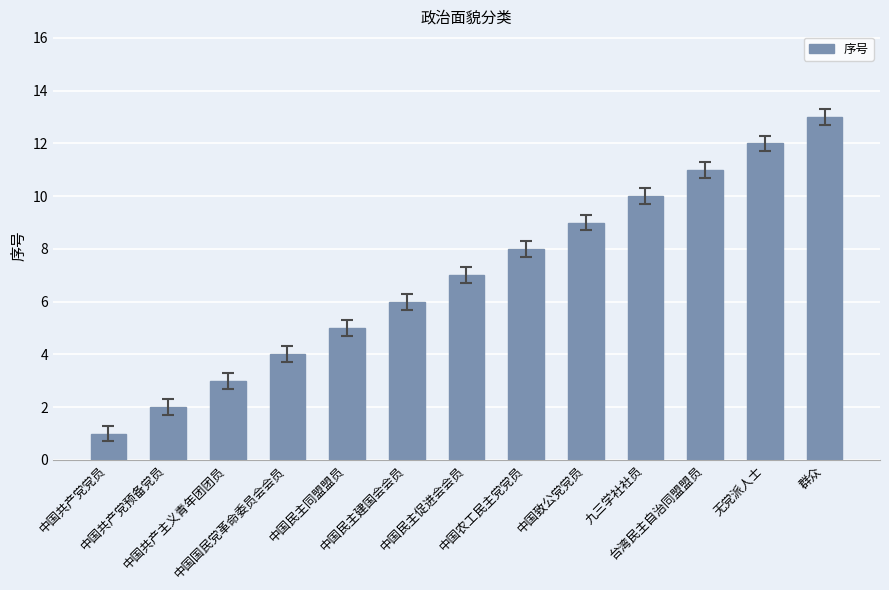

True or false: the data shows 17 at 台湾民主自治同盟盟员.

False